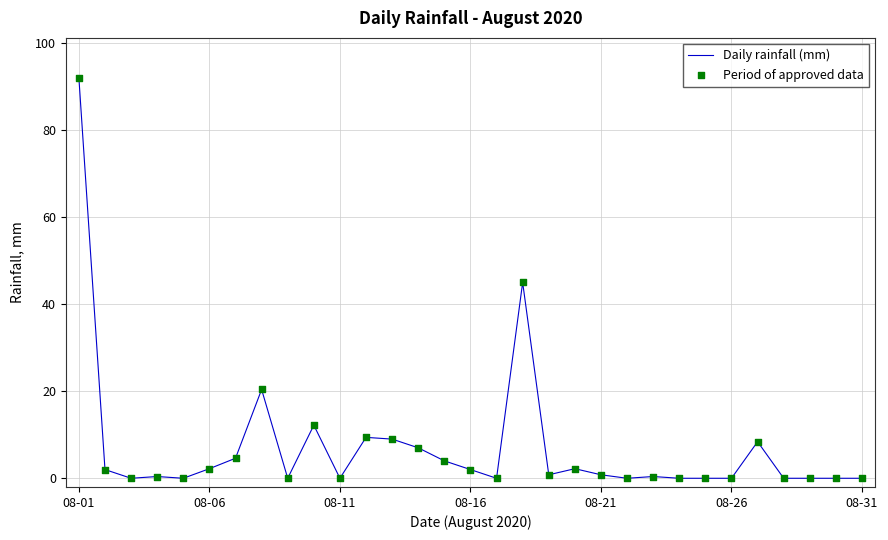

What is the difference between the maximum and minimum values?

92.0